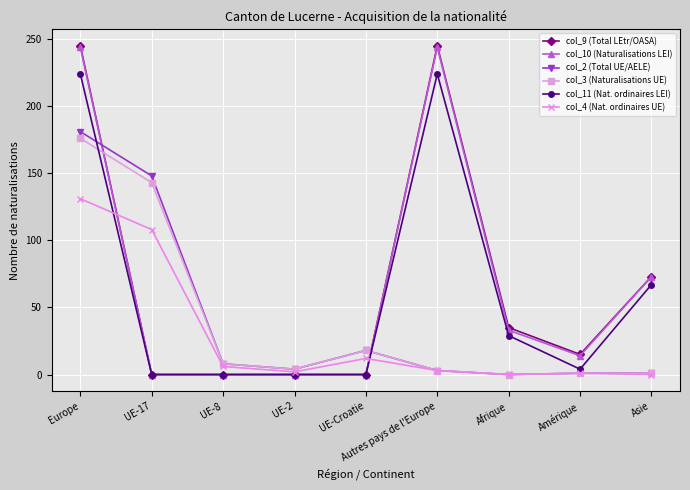

Which series has the largest range (max minus min)?

col_9 (Total LEtr/OASA)